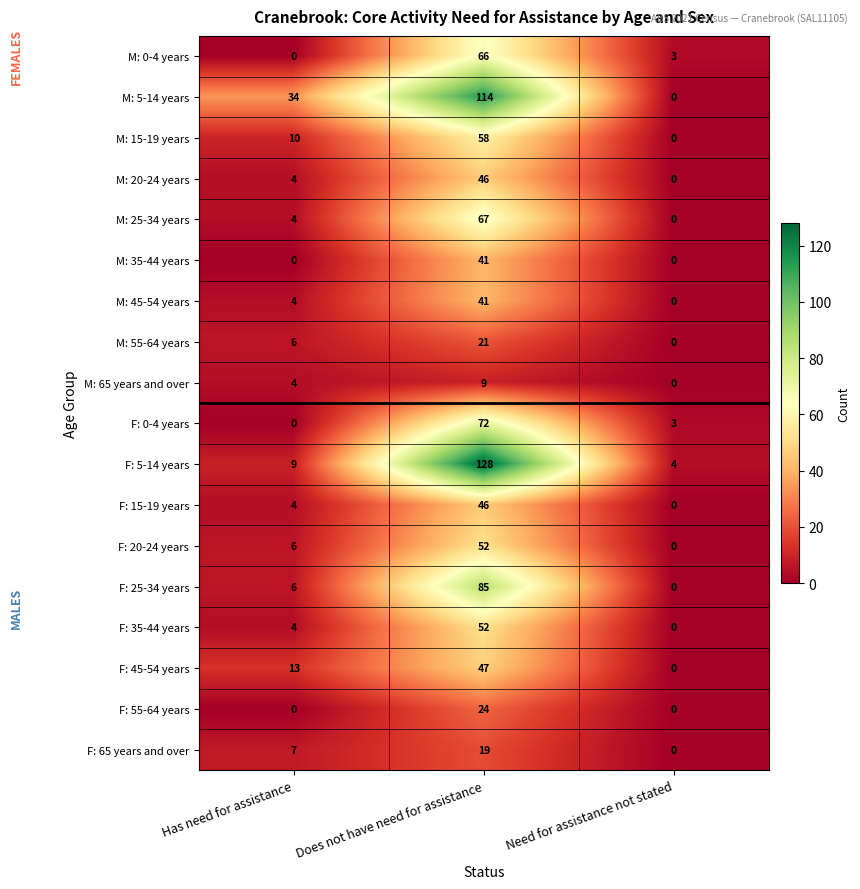

How many data points in F: 0-4 years are less than 3?

1